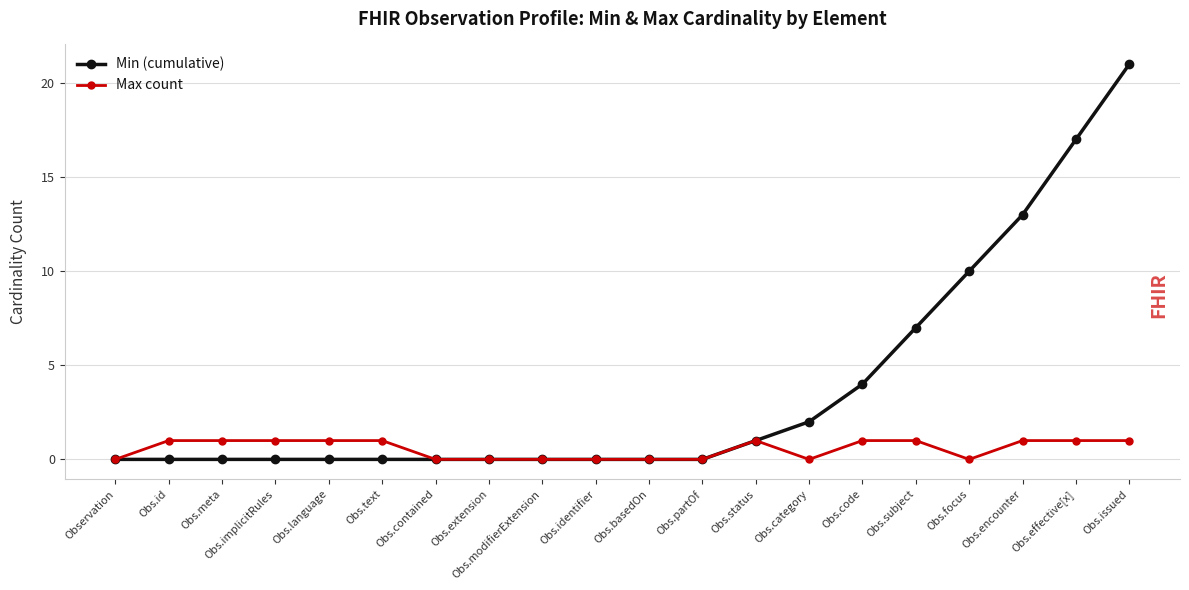

How many Max count values are between 0 and 1?

20